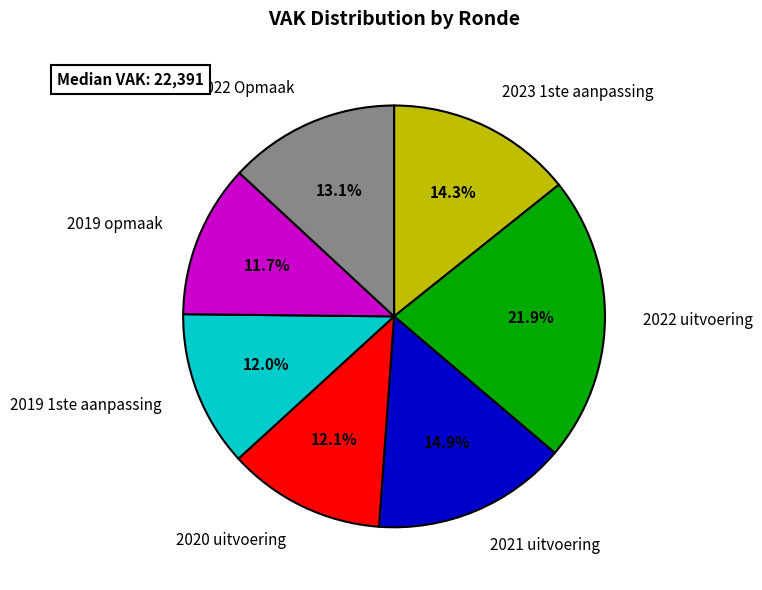

Does 2021 uitvoering account for over 50% of the chart?

No